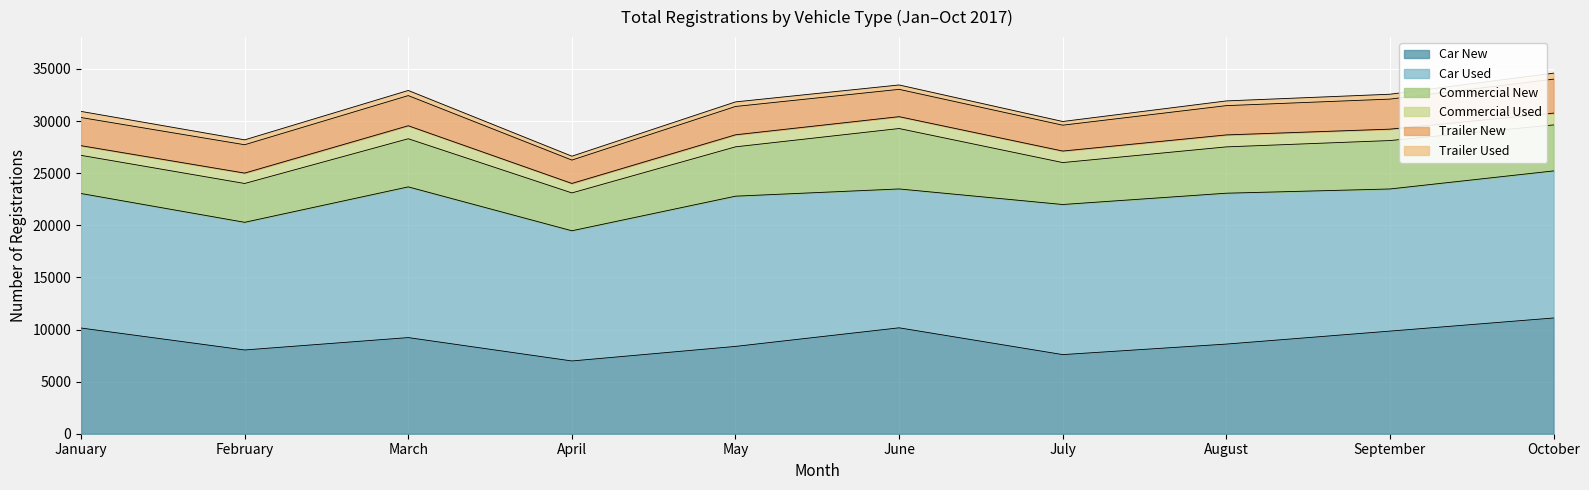

Which series has the largest range (max minus min)?

Car New